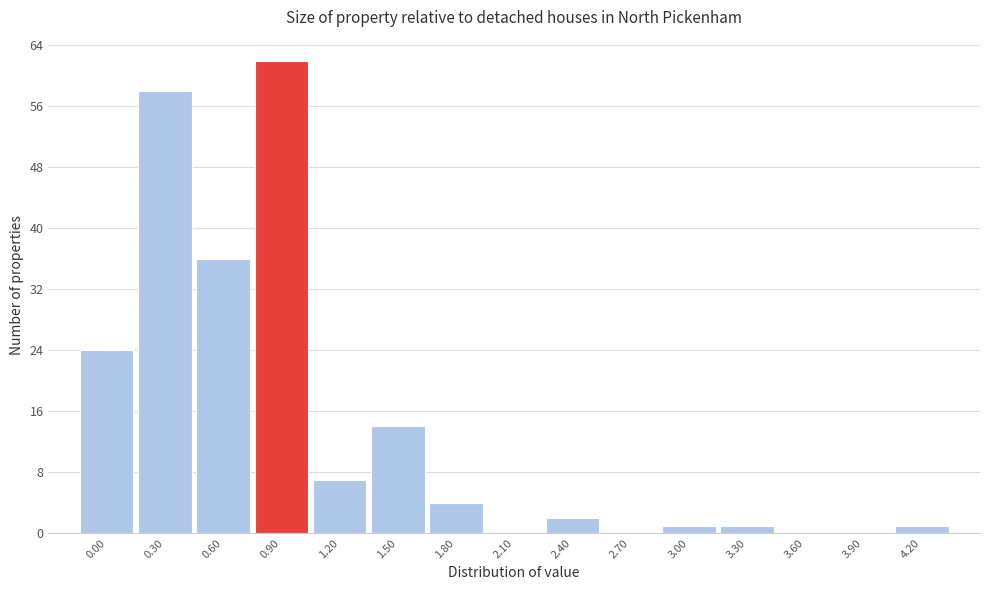

Reading right to left, transcribe all the data shown in this chart.

4.20=1	3.90=0	3.60=0	3.30=1	3.00=1	2.70=0	2.40=2	2.10=0	1.80=4	1.50=14	1.20=7	0.90=62	0.60=36	0.30=58	0.00=24